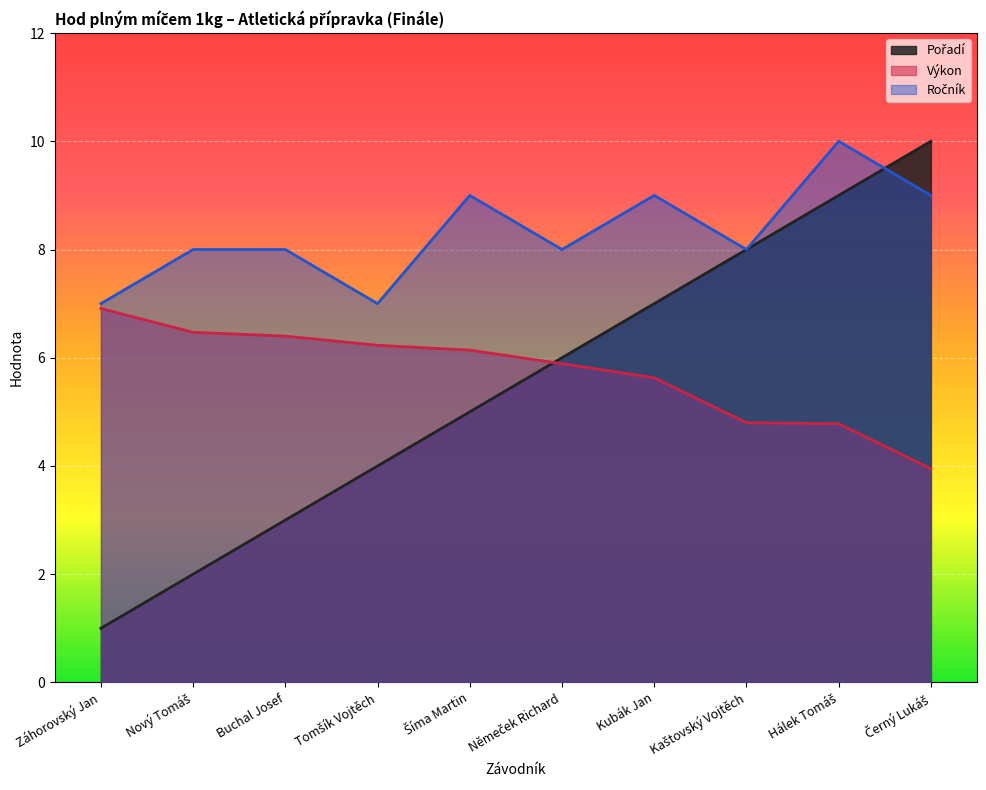

Rank the categories by Výkon value from lowest to highest.

Černý Lukáš, Hálek Tomáš, Kaštovský Vojtěch, Kubák Jan, Němeček Richard, Šíma Martin, Tomšík Vojtěch, Buchal Josef, Nový Tomáš, Záhorovský Jan